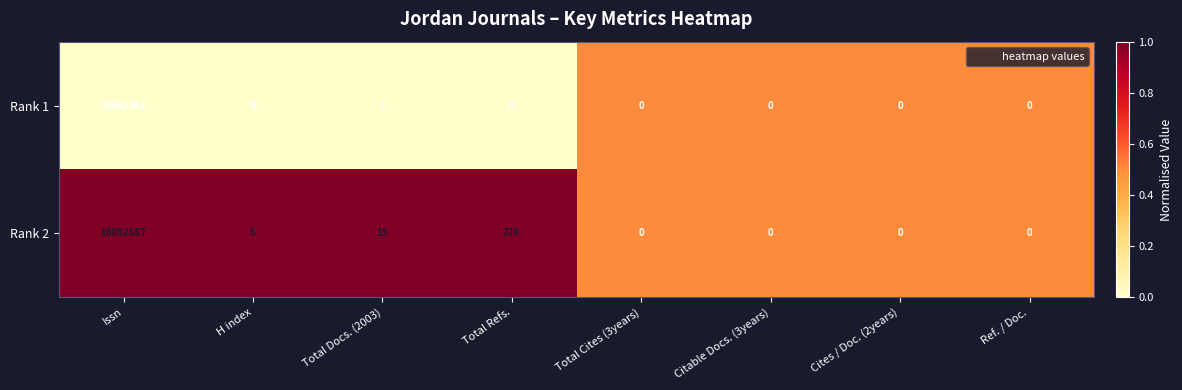

Where is Rank 2 nearest to the value 8026293?

Total Refs.